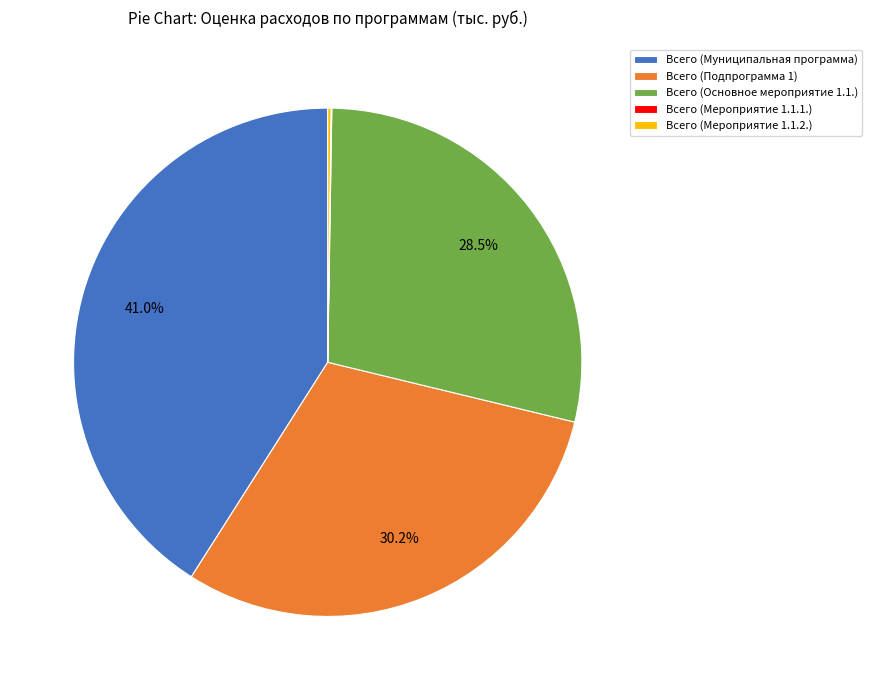

Does any single category account for the majority?

No